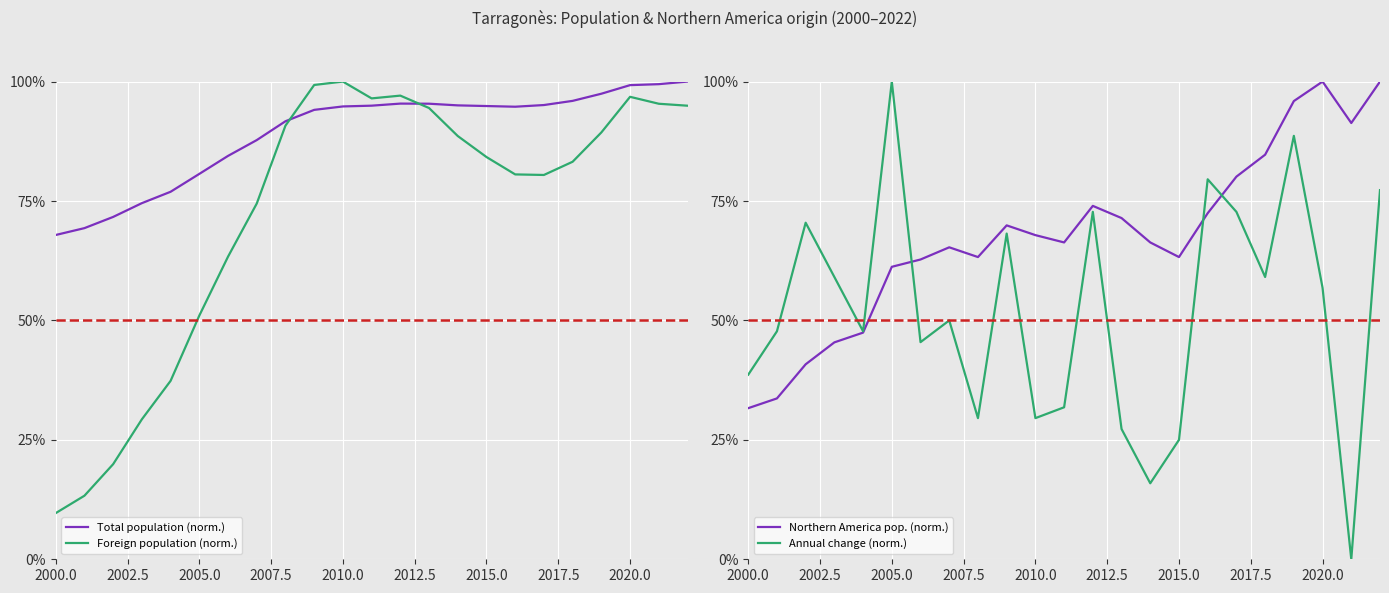

Is it true that Annual change (norm.) equals 15.0 at 2010.0?

False